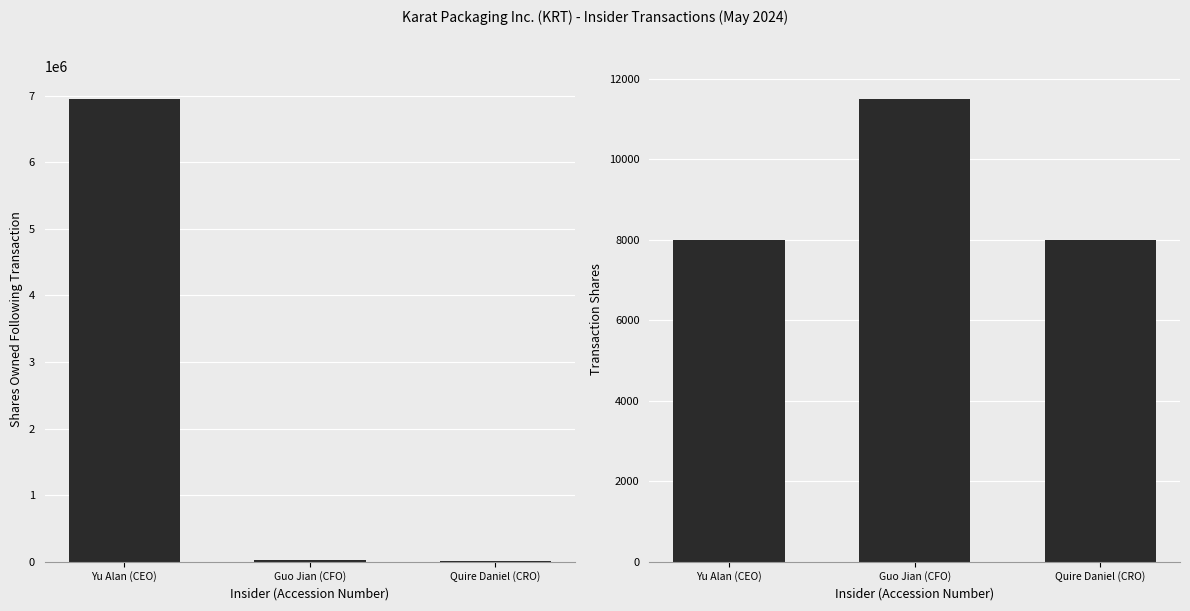

The value of sharesOwnedFollowingTransaction at Quire Daniel (CRO) is 13692. True or false?

True